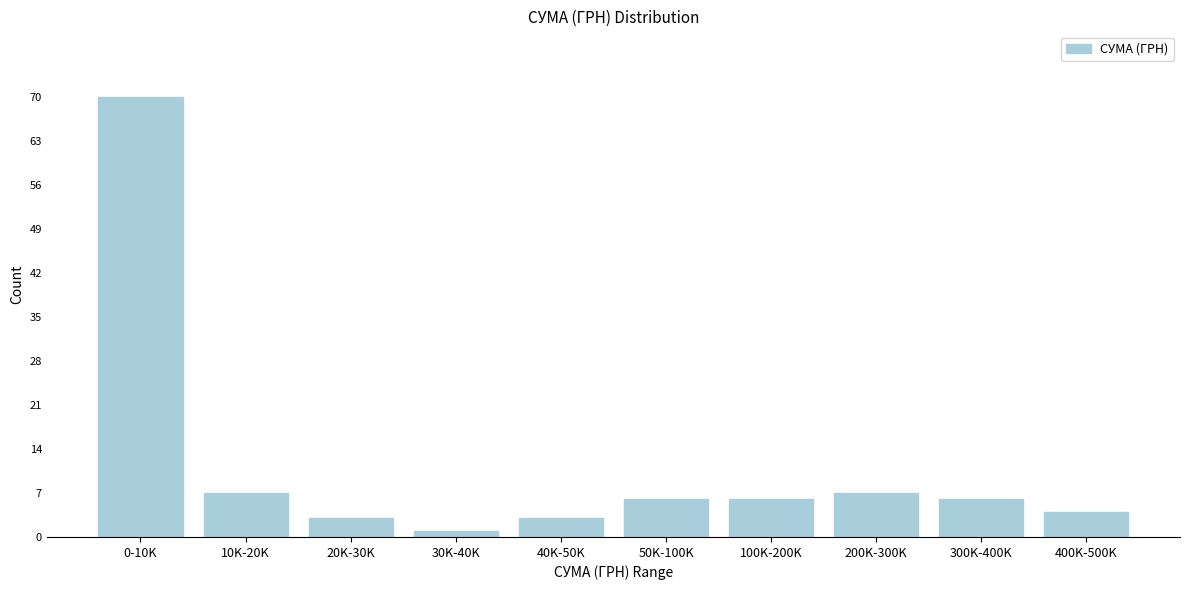

Reading right to left, extract all data points from this chart.

4	6	7	6	6	3	1	3	7	70